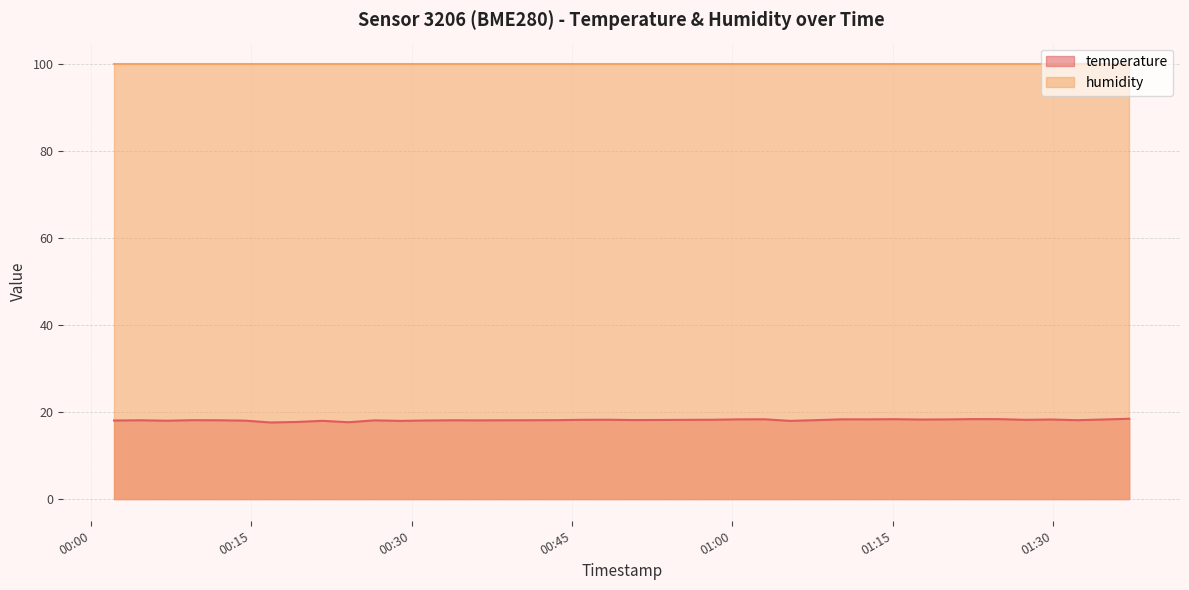

What is the sum of all values?

726.2